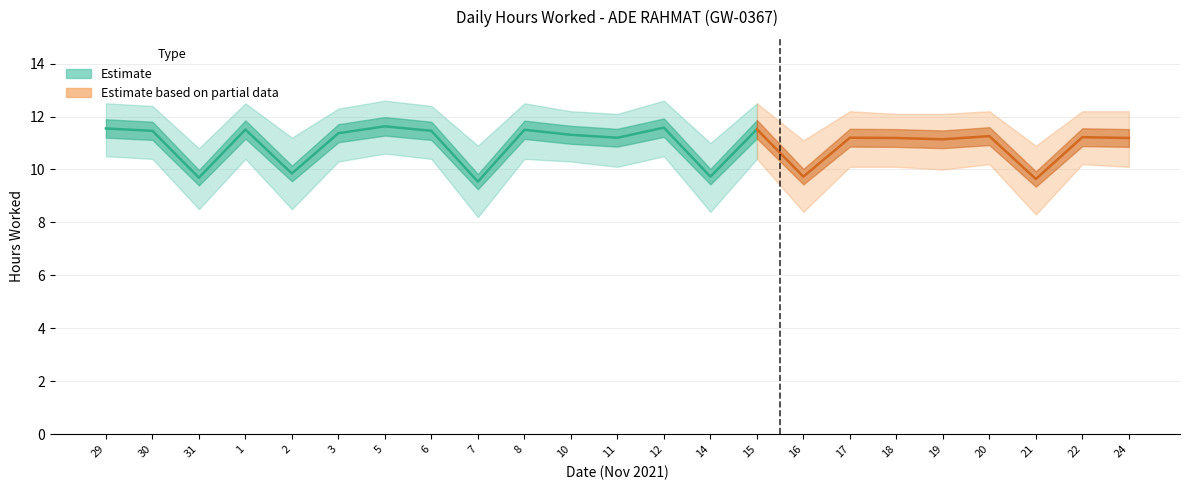

What is the label of the 7th point from the right?

7